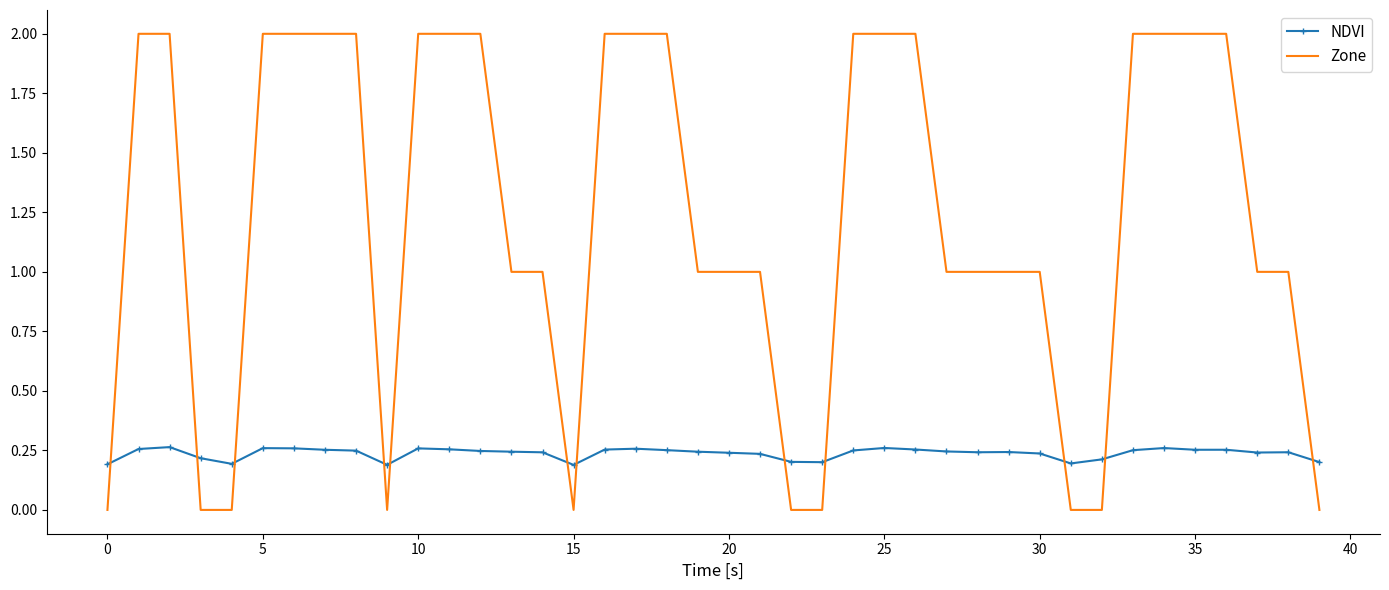

Which series has the largest total across all categories?

Zone